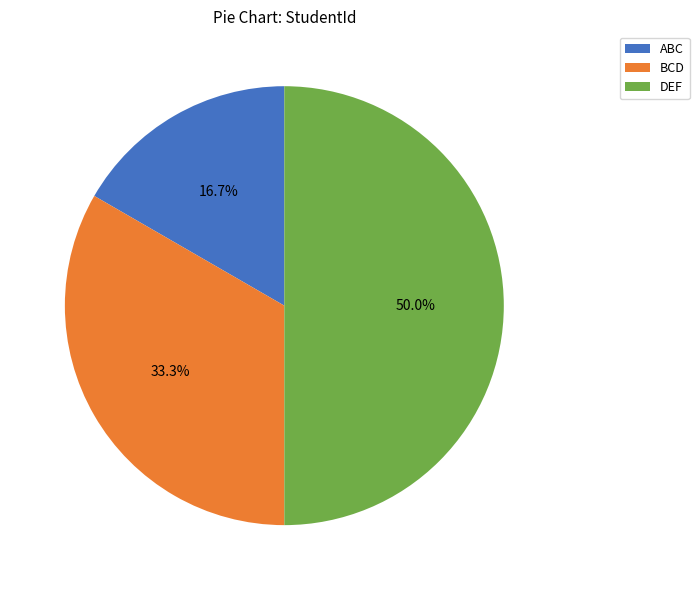

How much of the chart is everything except DEF?

50.0%